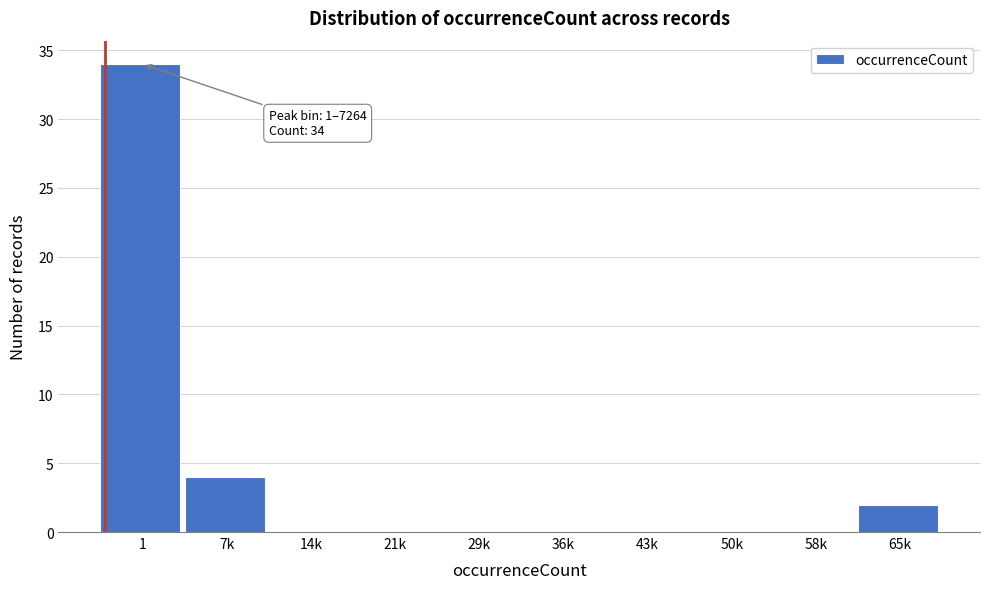

Reading left to right, what are all the values shown in this chart?

1=34	7k=4	14k=0	21k=0	29k=0	36k=0	43k=0	50k=0	58k=0	65k=2